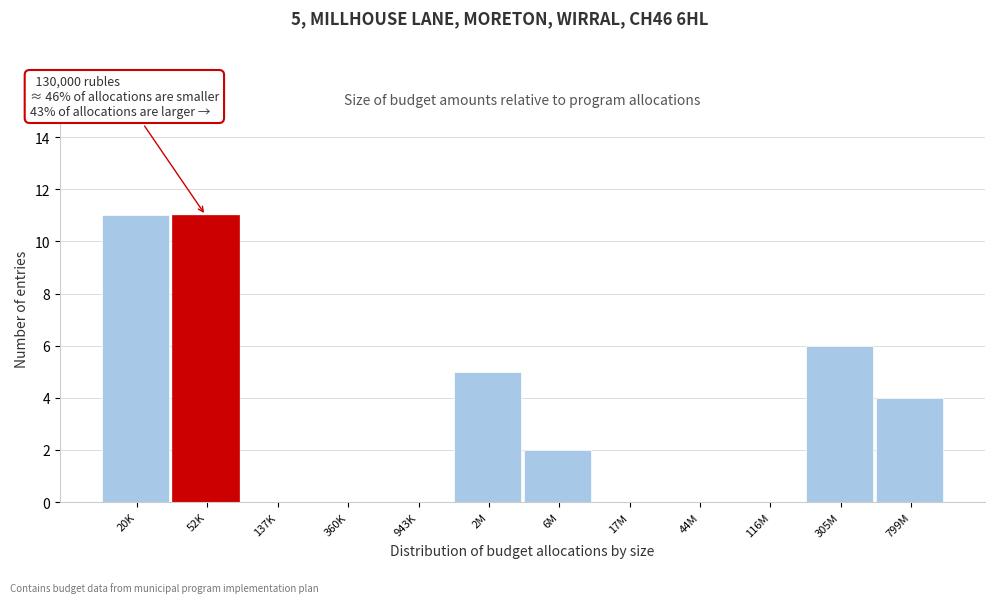

Reading left to right, what are all the values shown in this chart?

20K=11	52K=11	137K=0	360K=0	943K=0	2M=5	6M=2	17M=0	44M=0	116M=0	305M=6	799M=4